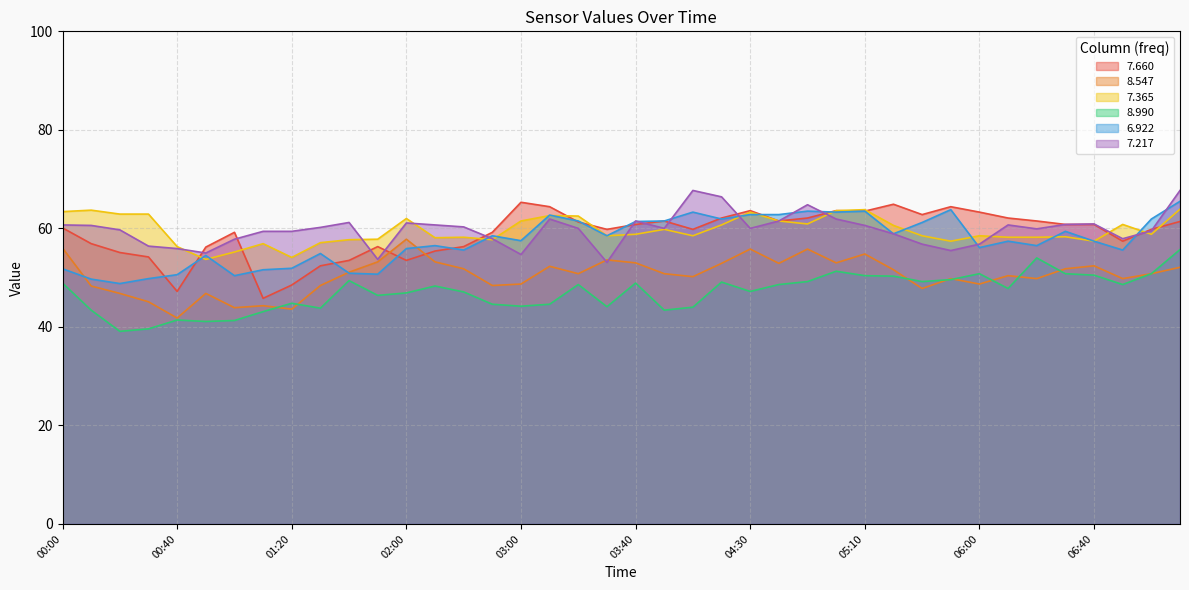

What is the average value of the 8.547 series?

50.5